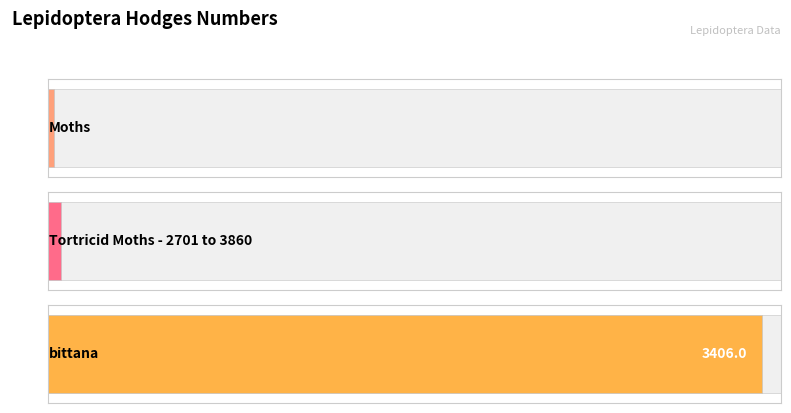

What is the minimum value shown in the chart?

29.0